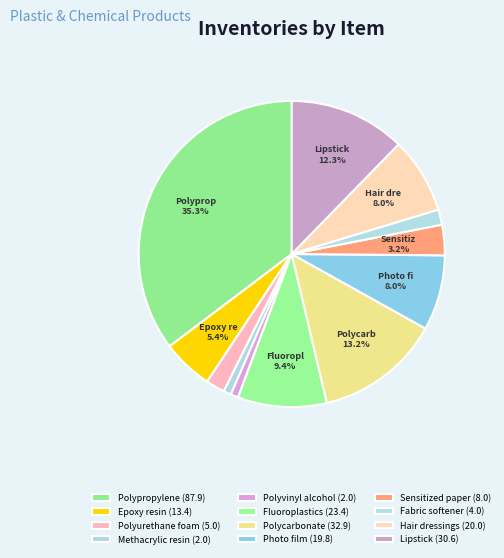

What is the ratio of the value at Fluoroplastics to the value at Sensitized paper?

2.9